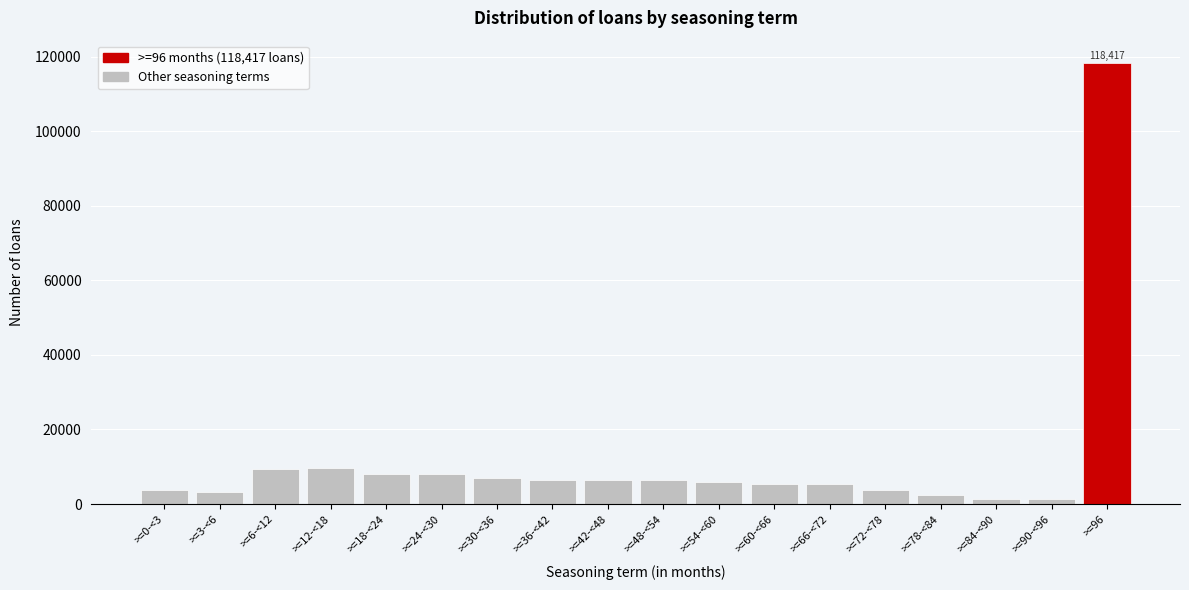

What is the average value?

11787